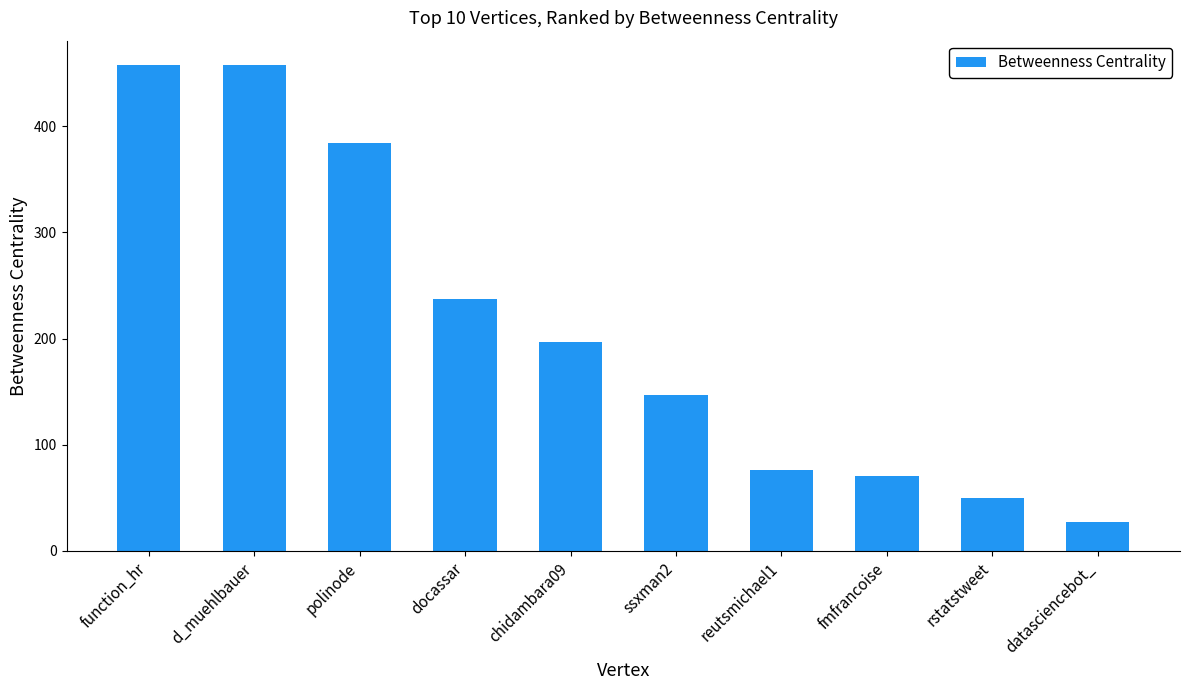

Where does the data first go above 196?

function_hr